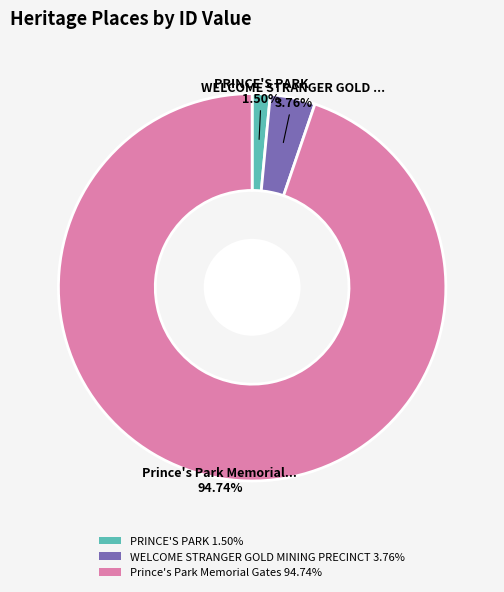

What is the largest slice in the pie chart?

Prince's Park Memorial Gates